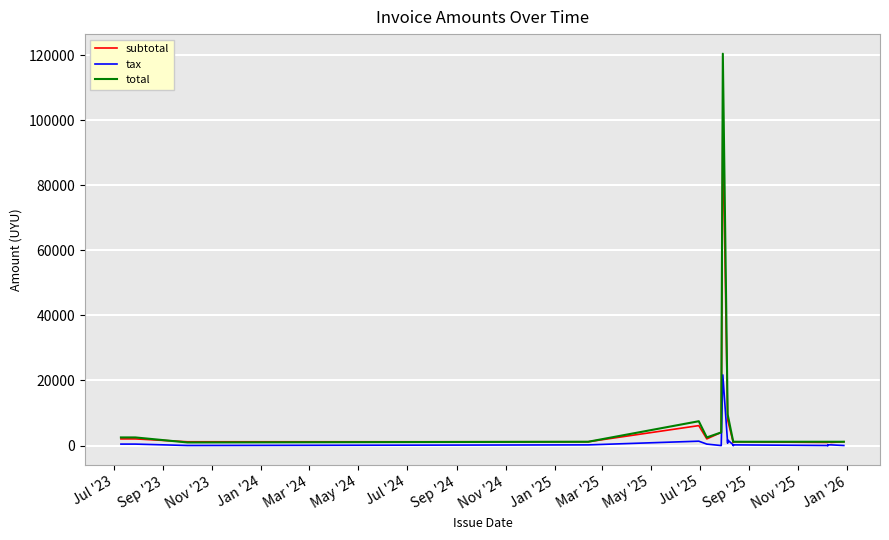

What is the average value of the tax series?

1143.1